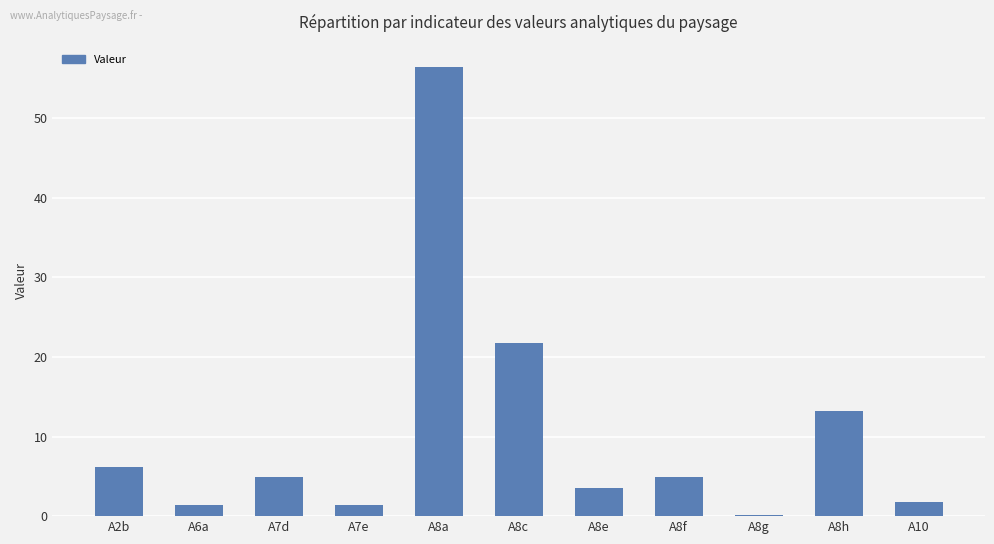

What is the approximate value at A10?

1.7